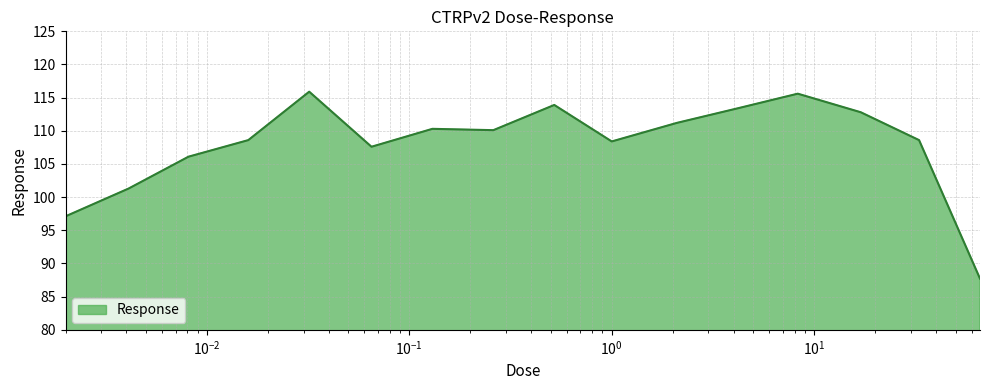

What is the difference between the maximum and second lowest values?

18.8